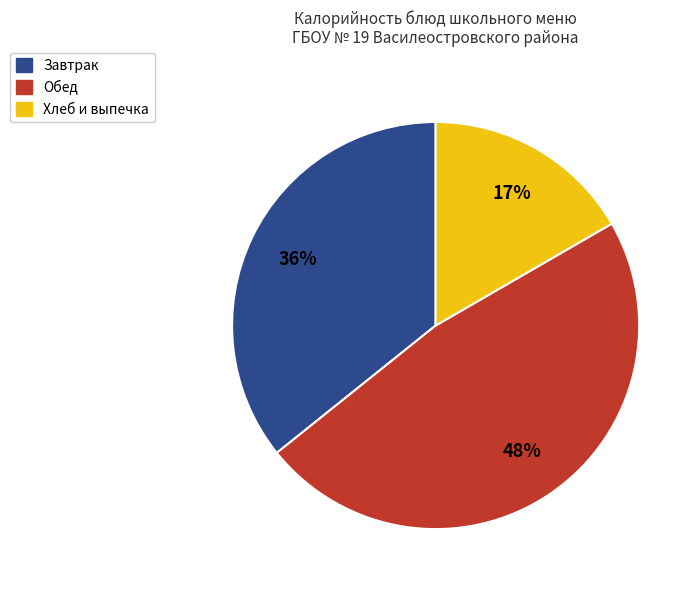

Which slice is the largest?

Обед